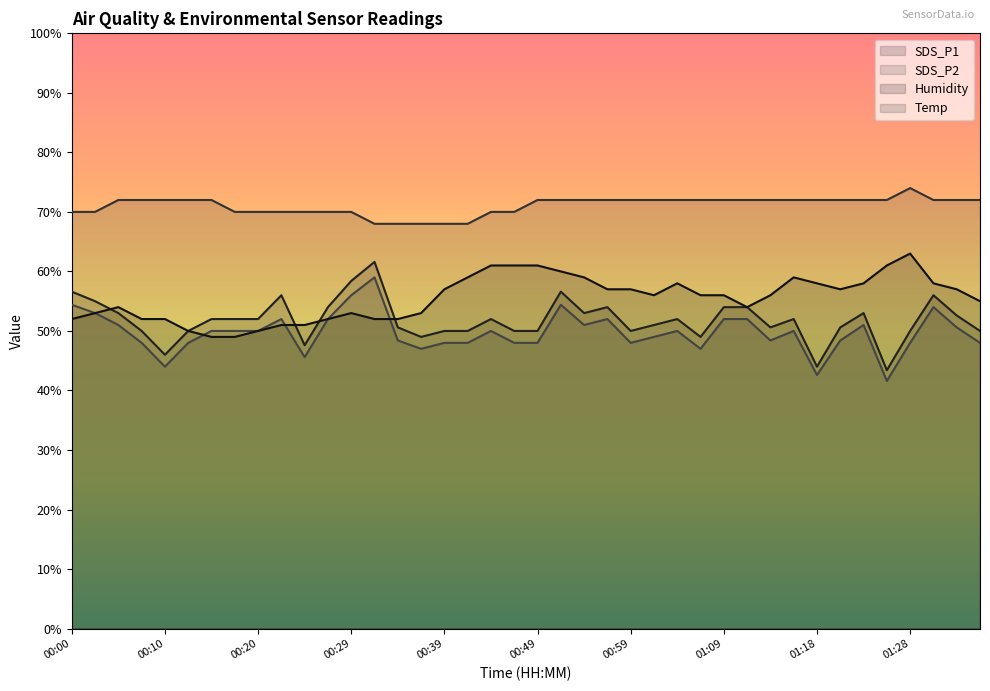

What is the minimum value shown in the chart?

41.6